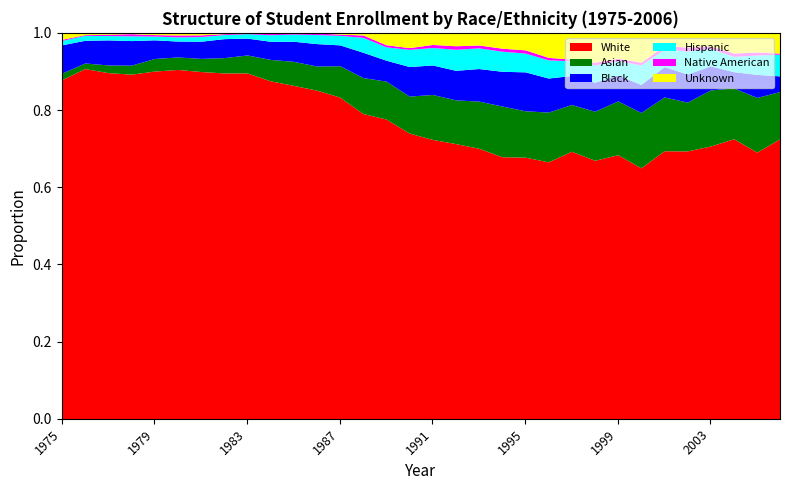

Does the chart have visible grid lines?

No